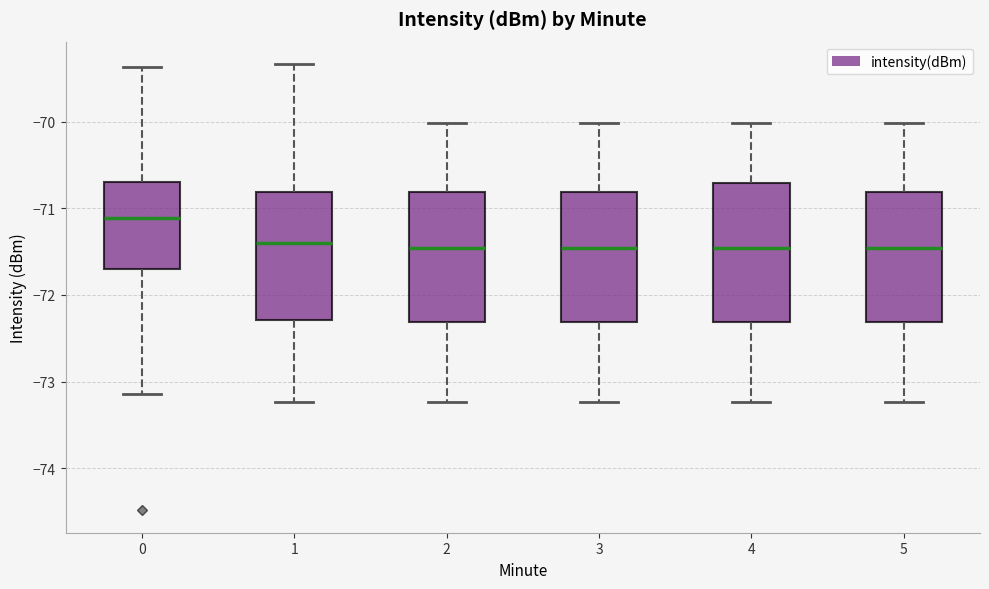

Which box's median line is the highest?

0